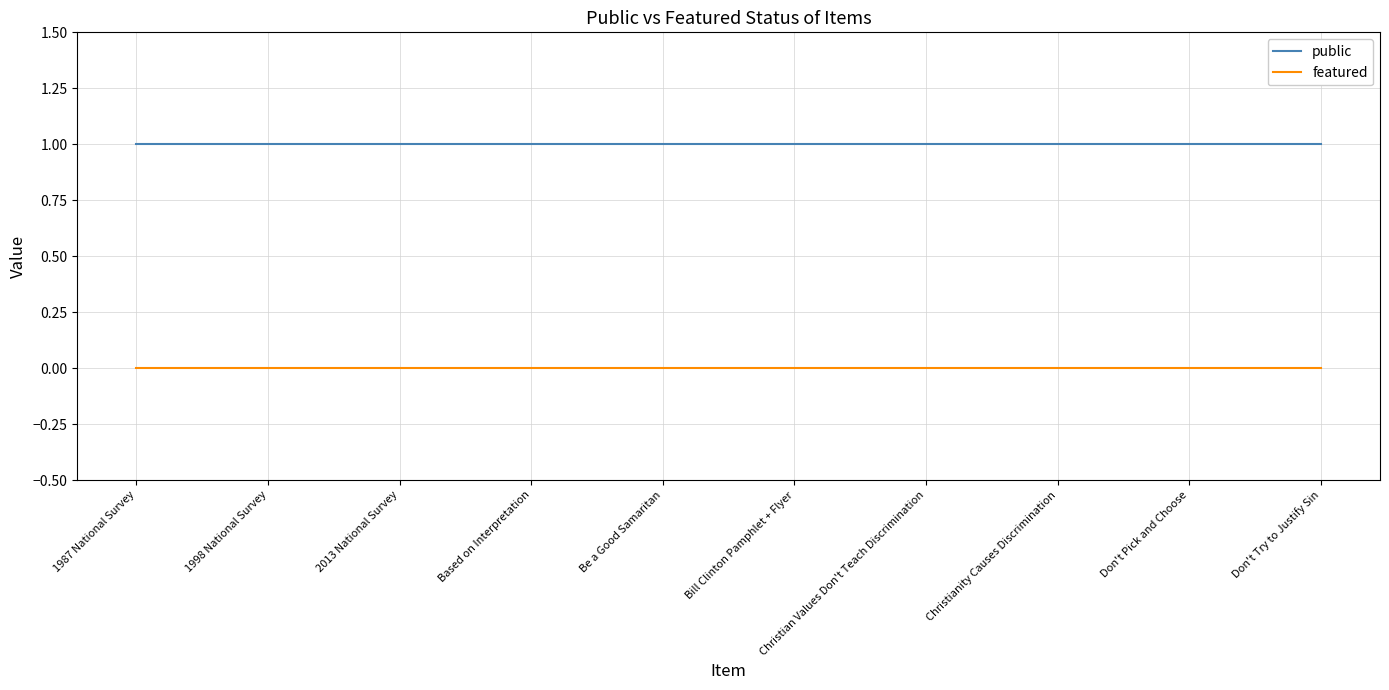

Rank the series by their maximum value, from lowest to highest.

featured, public